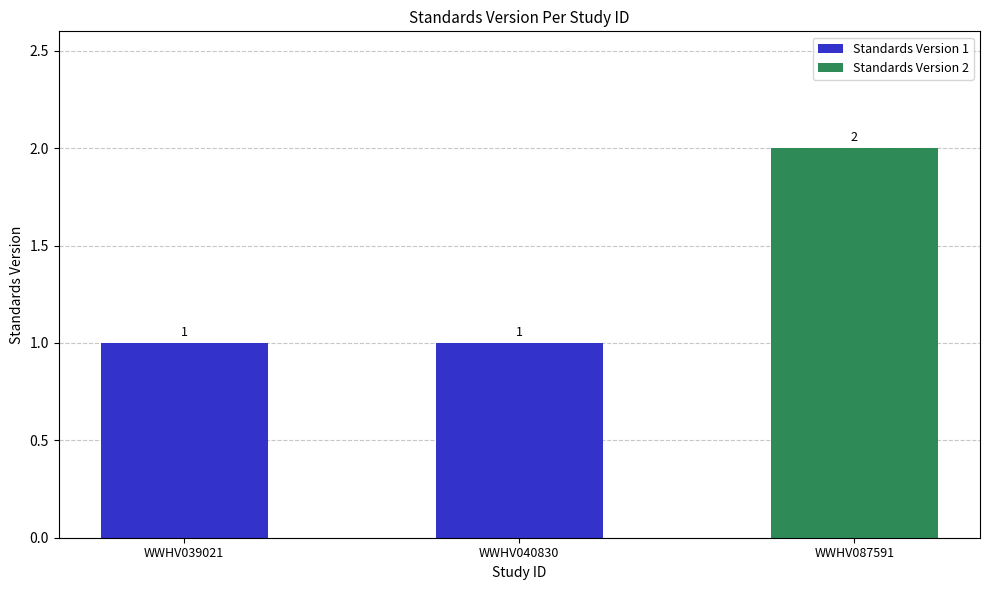

True or false: the data shows 2 at WWHV087591.

True